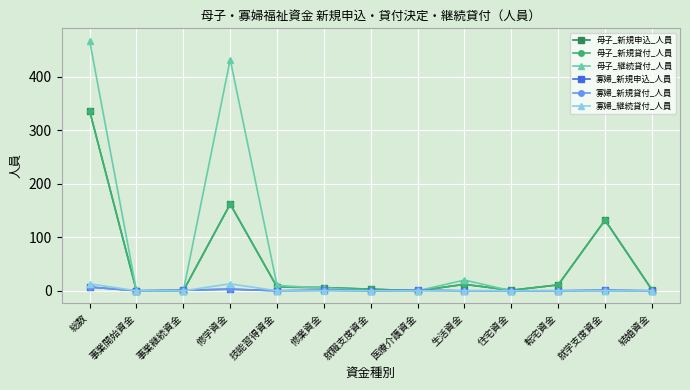

What is the label of the 13th point from the right?

総数